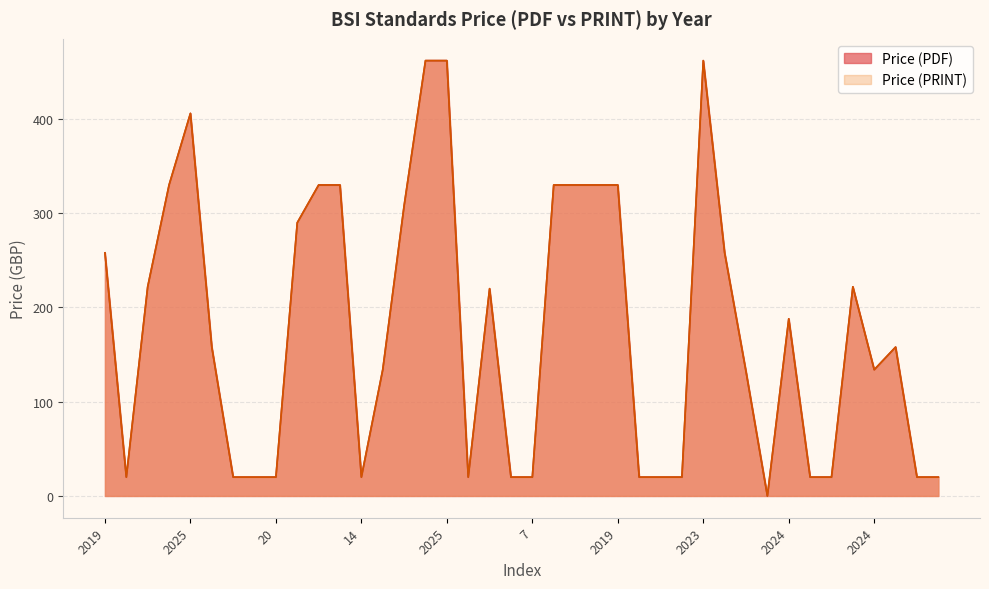

How many lines are shown in the chart?

2